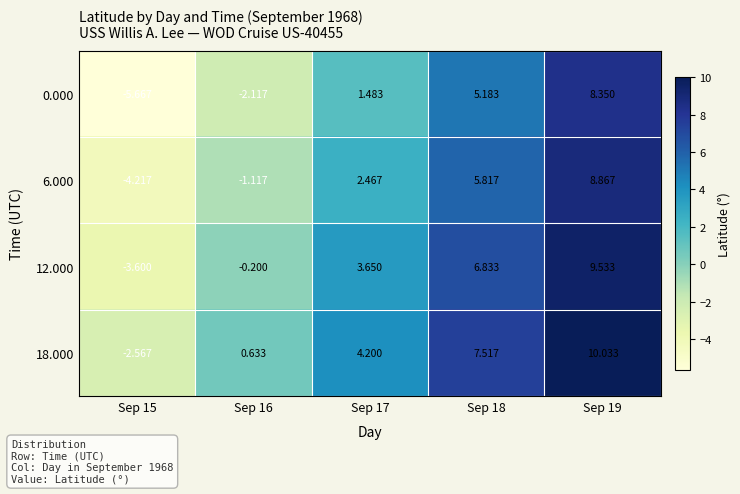

Is the value of 18.000 at Sep 19 greater than the value of 6.000 at Sep 19?

Yes